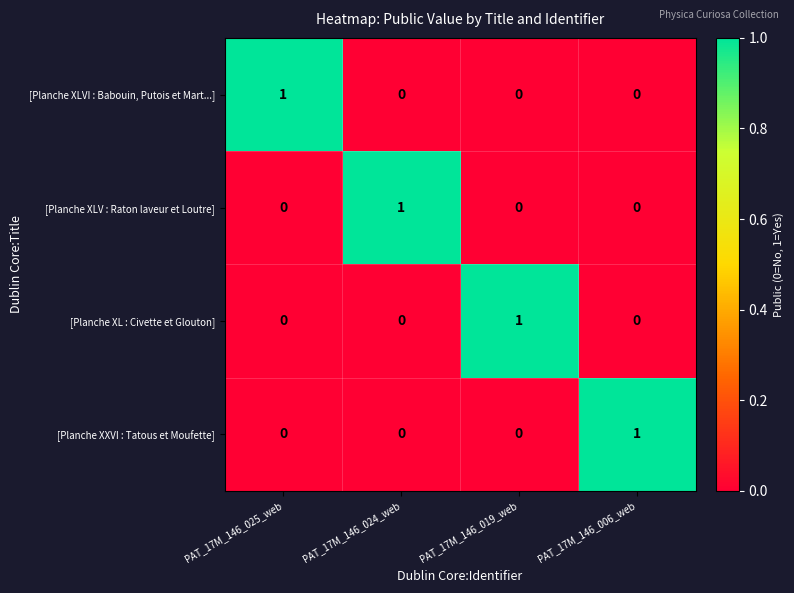

How many series are shown in this chart?

4